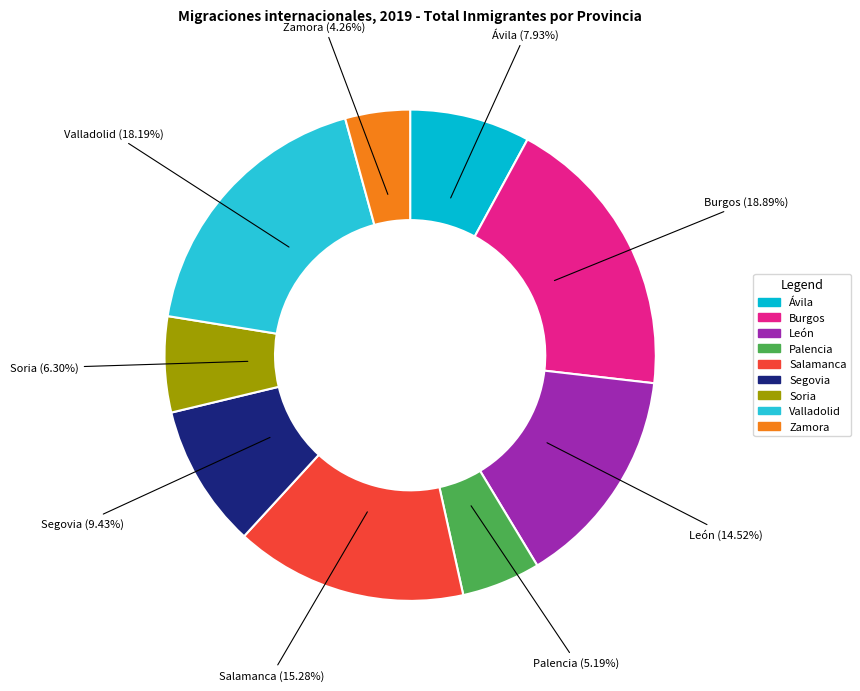

Is it true that Ávila is 8% of the pie?

True